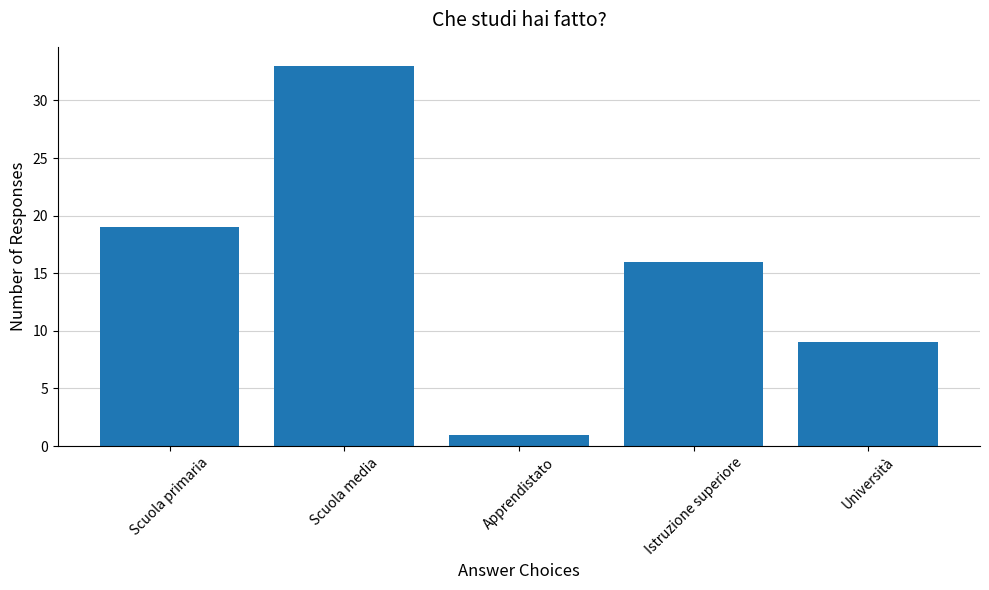

Reading left to right, what are all the values shown in this chart?

19	33	1	16	9